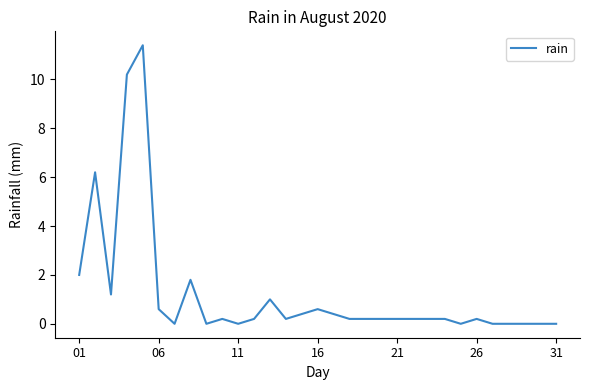

What is the maximum value shown in the chart?

11.4